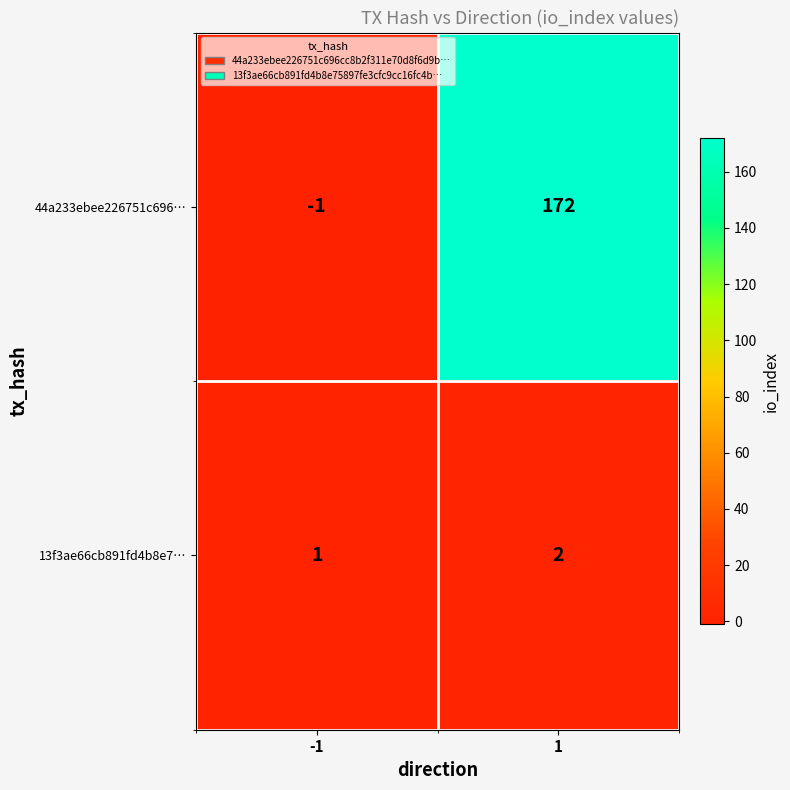

The 13f3ae66cb891fd4b8e7… series shows 1 at 1. True or false?

False